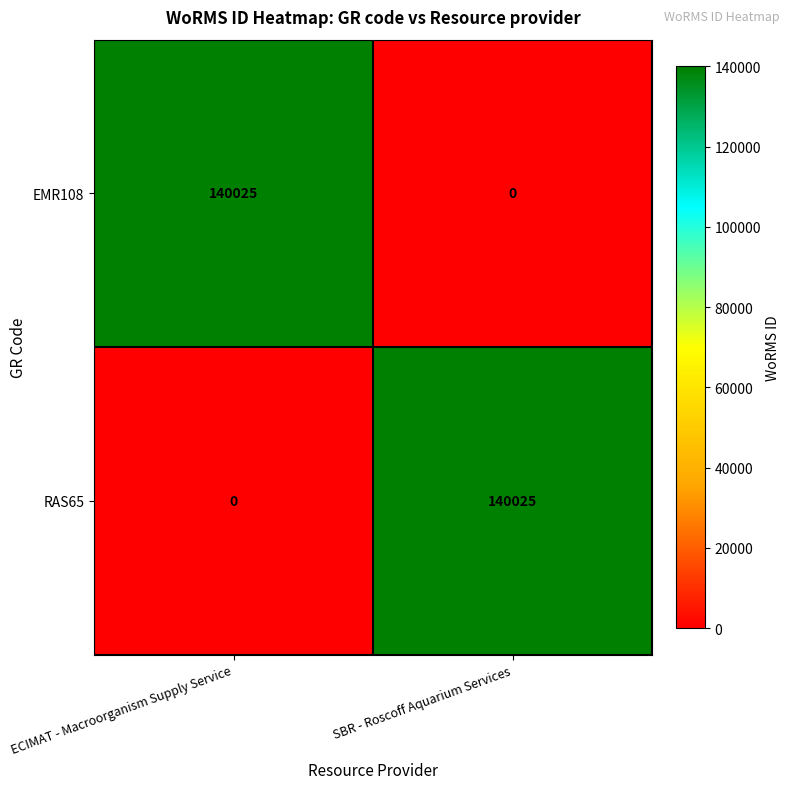

Reading left to right, extract all data points from this chart.

EMR108: ECIMAT - Macroorganism Supply Service=140025	SBR - Roscoff Aquarium Services=0
RAS65: ECIMAT - Macroorganism Supply Service=0	SBR - Roscoff Aquarium Services=140025